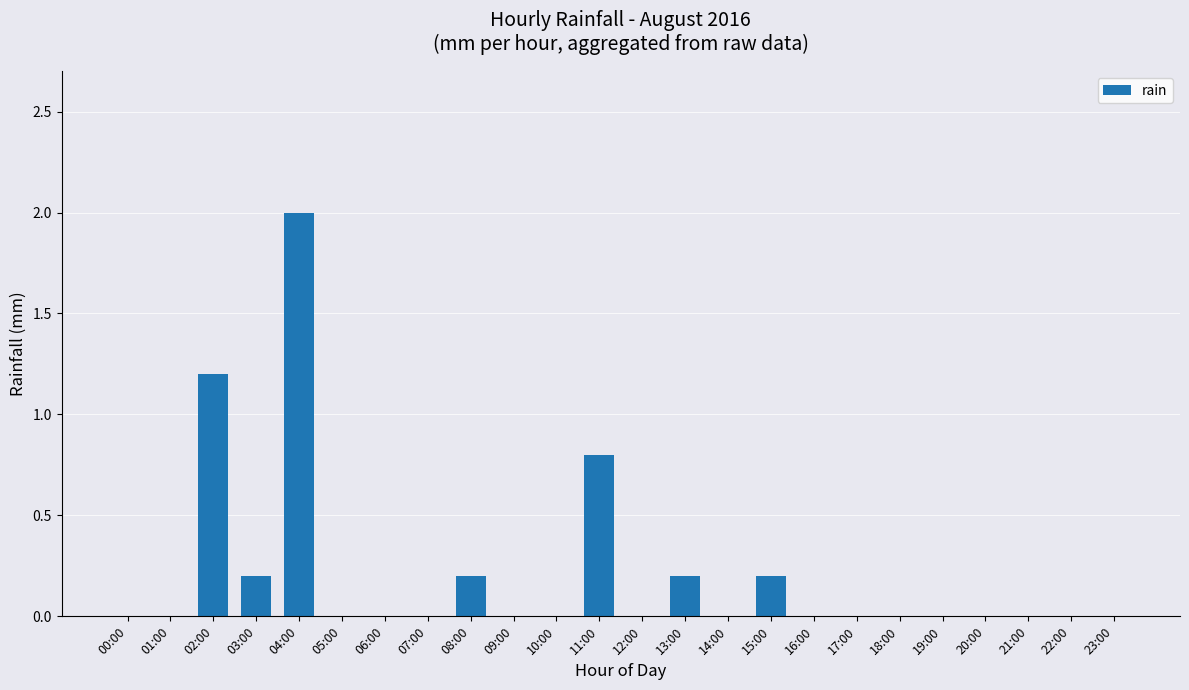

Does the chart contain stacked bars?

No